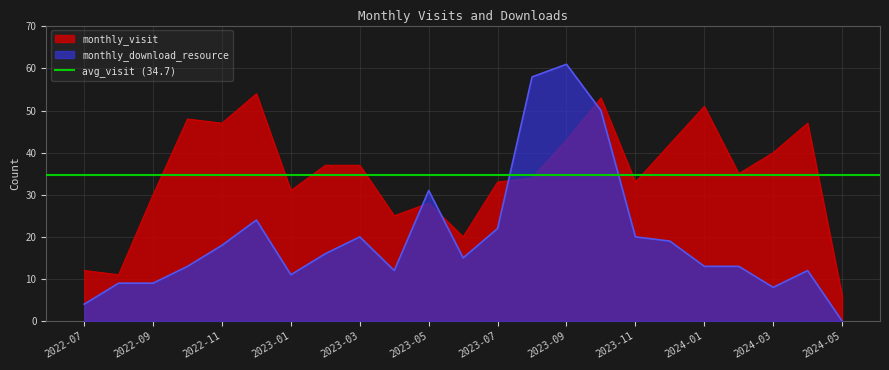

Which has a higher value, 2024-05 or 2023-11?

2023-11